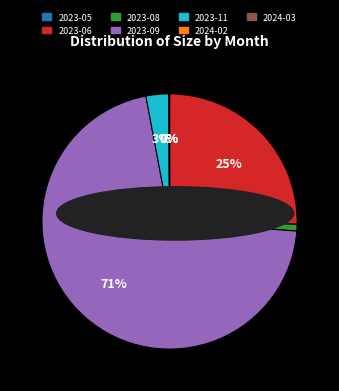

Is there any slice that represents more than half of the pie?

Yes